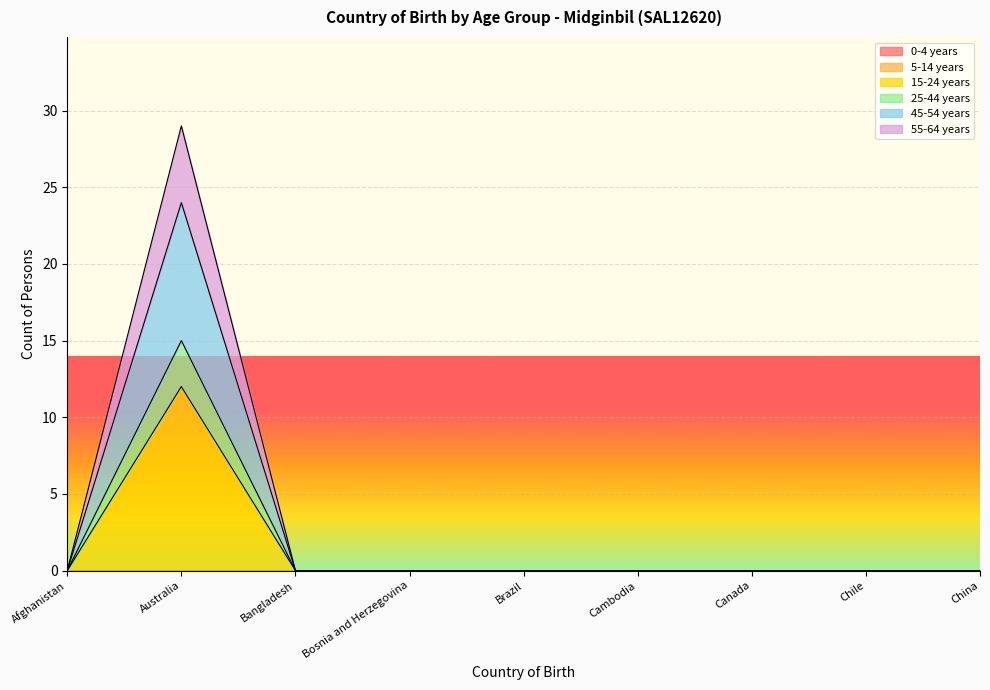

At Brazil, list the series in order from largest to smallest.

15-24 years, 25-44 years, 45-54 years, 55-64 years